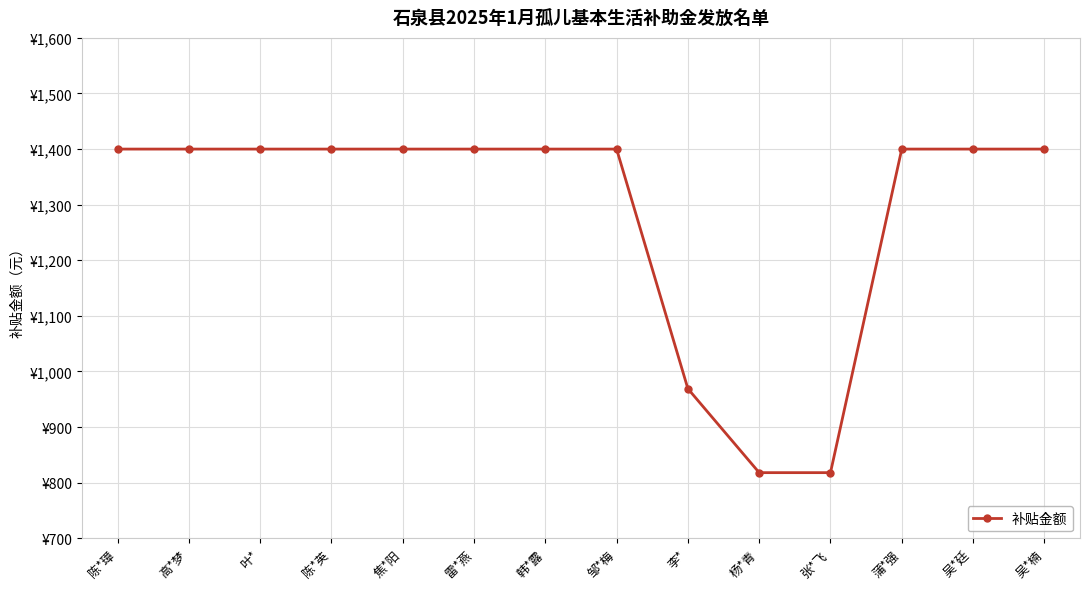

Which category has the lowest value across all series?

杨*青